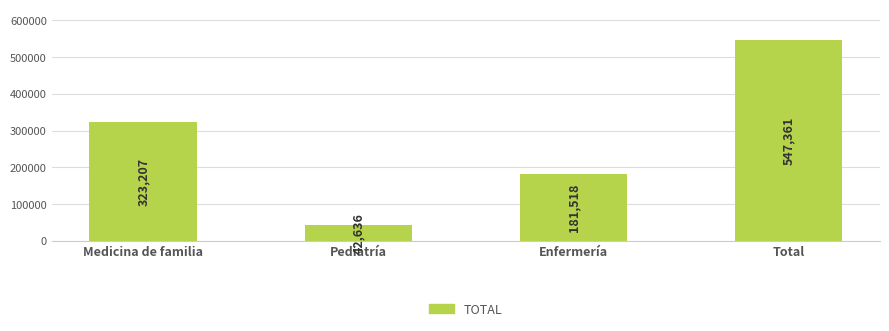

Count the number of data series in this chart.

1